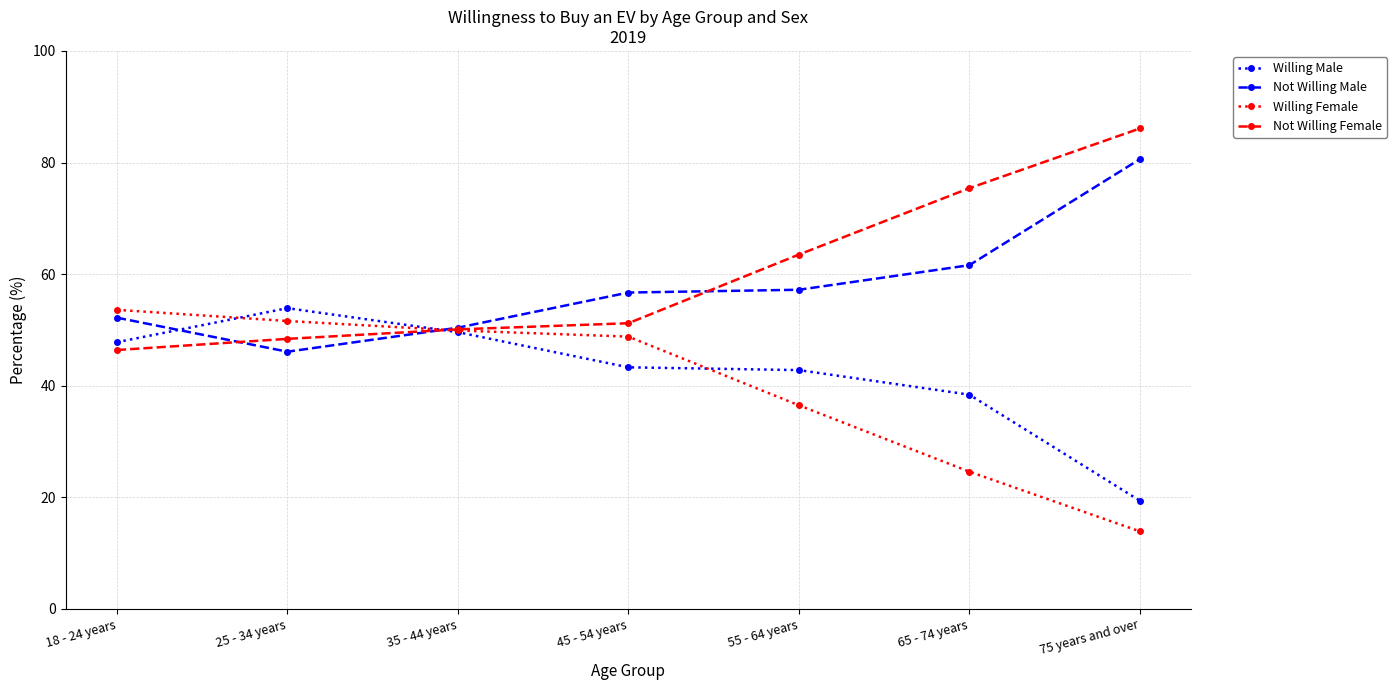

Does the chart have visible grid lines?

Yes